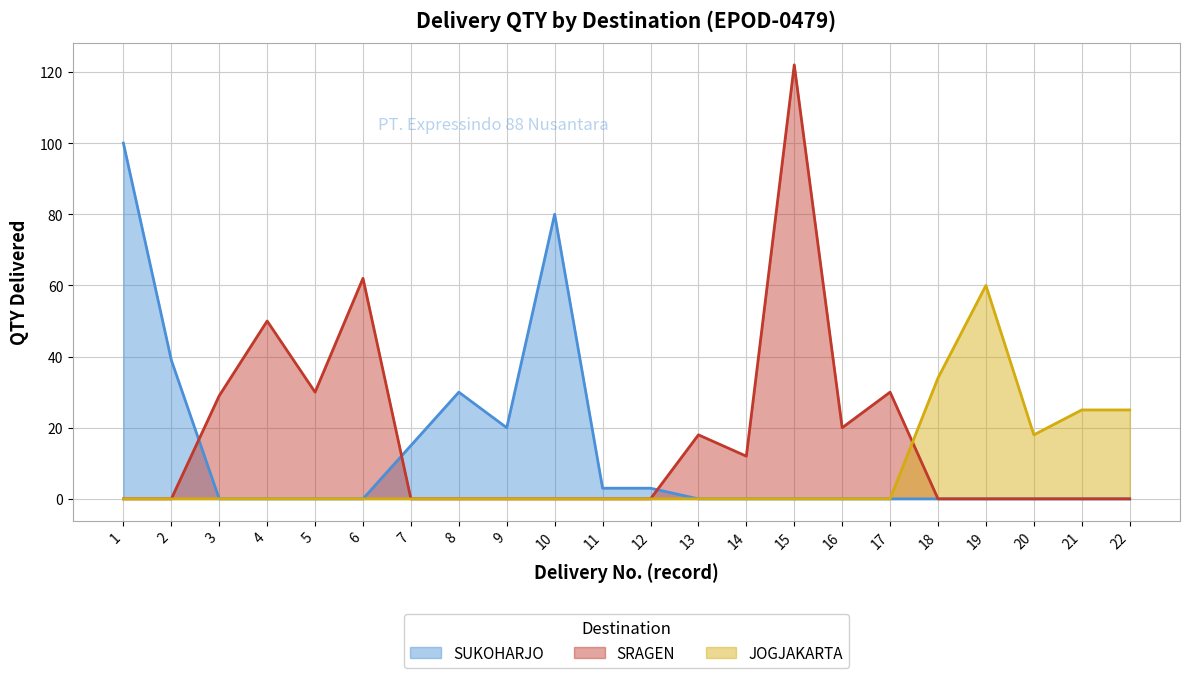

Which series has the largest range (max minus min)?

SRAGEN